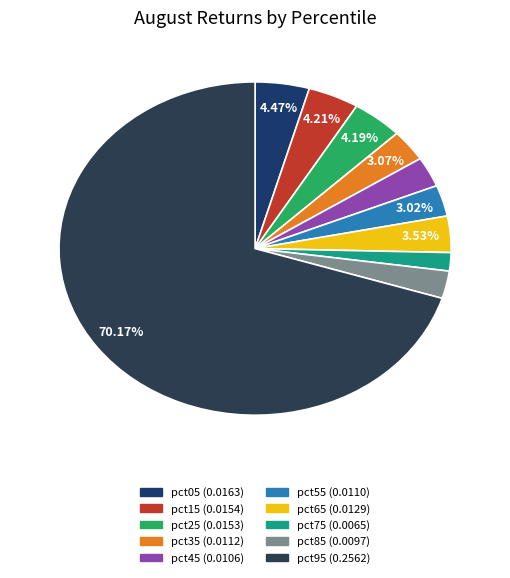

Is the sum of pct05 and pct75 greater than half?

No